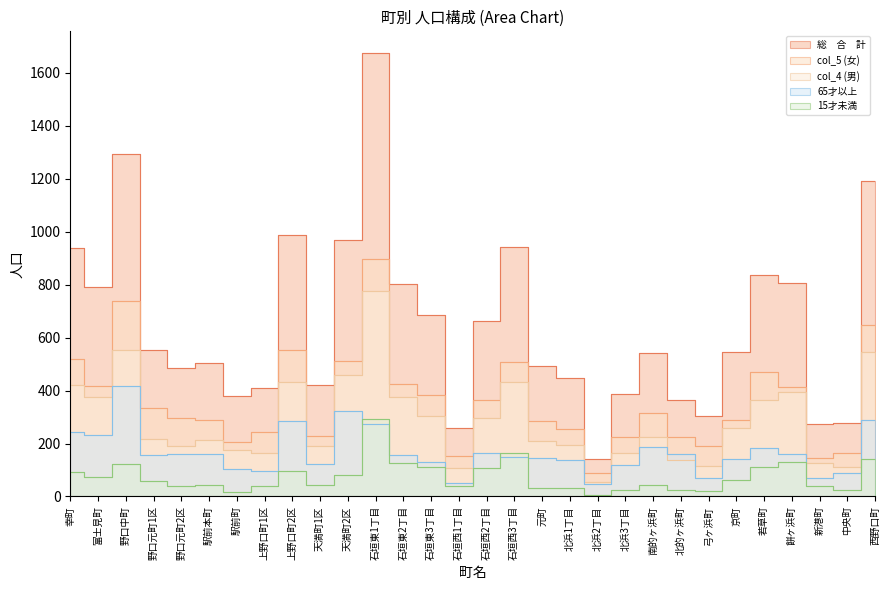

What is the difference between the 15才未満 values at 石垣東1丁目 and 上野口町1区?

250